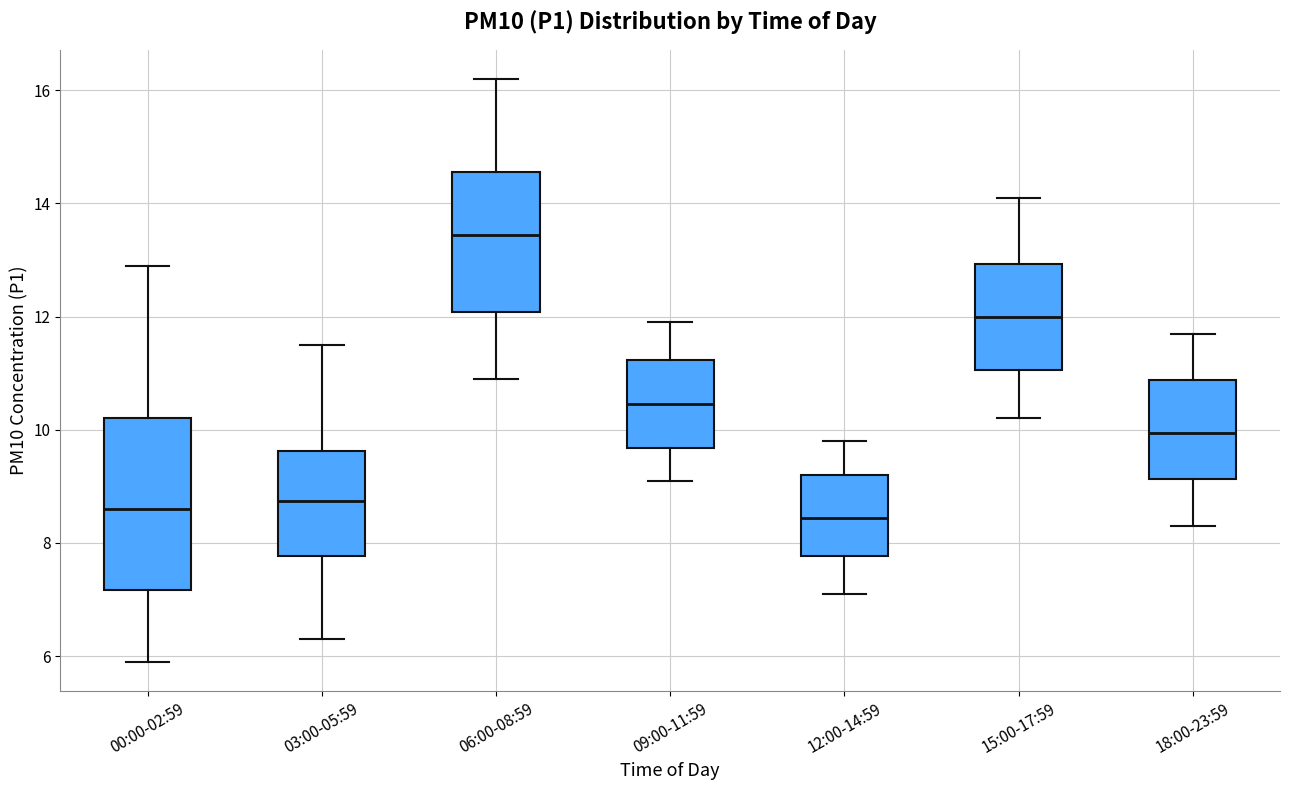

Where does the upper whisker of the box for 00:00-02:59 end on the y-axis? The values are not printed on the chart, so give them approximately, as read against the axis.

13.0